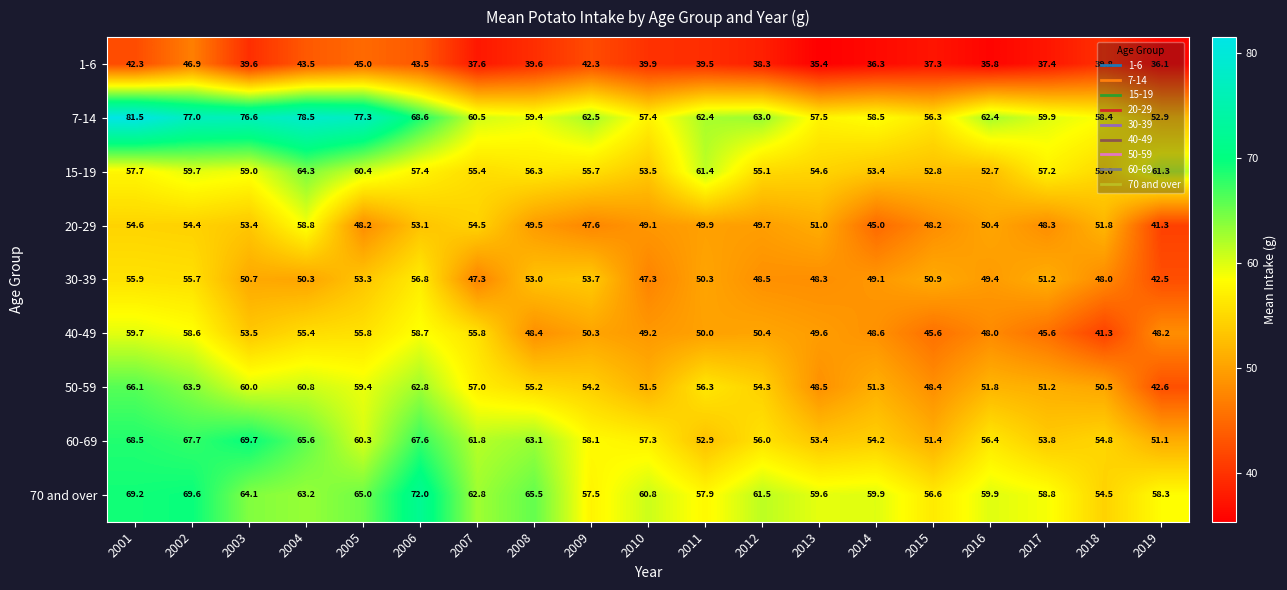

What is the approximate value of 40-49 at 2003?

53.5